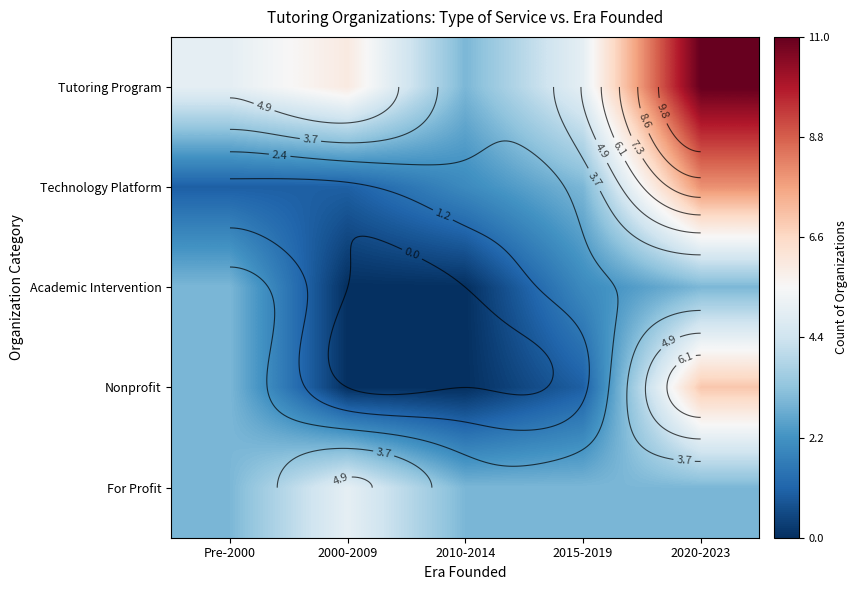

Which label corresponds to the smallest value in the chart?

2000-2009